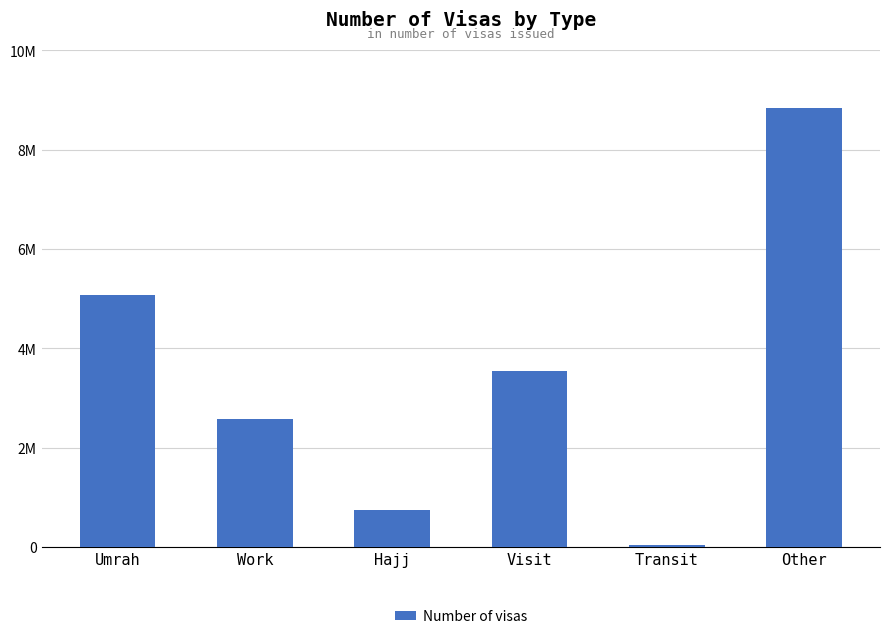

Which label corresponds to the smallest value in the chart?

Transit